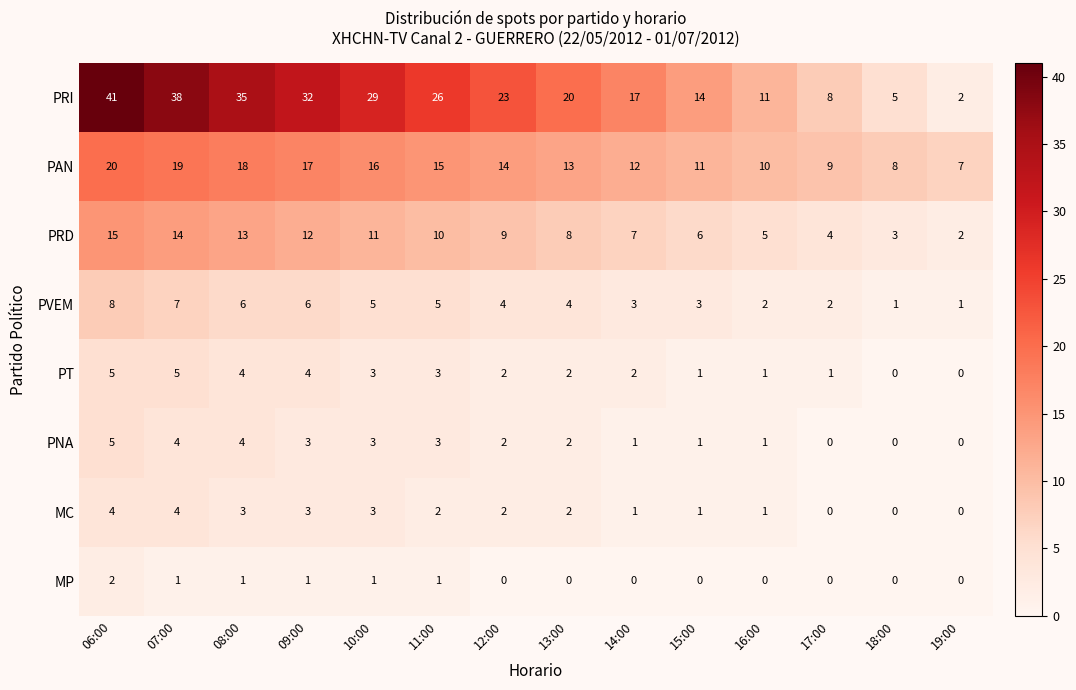

Read the PRD value at 09:00.

12